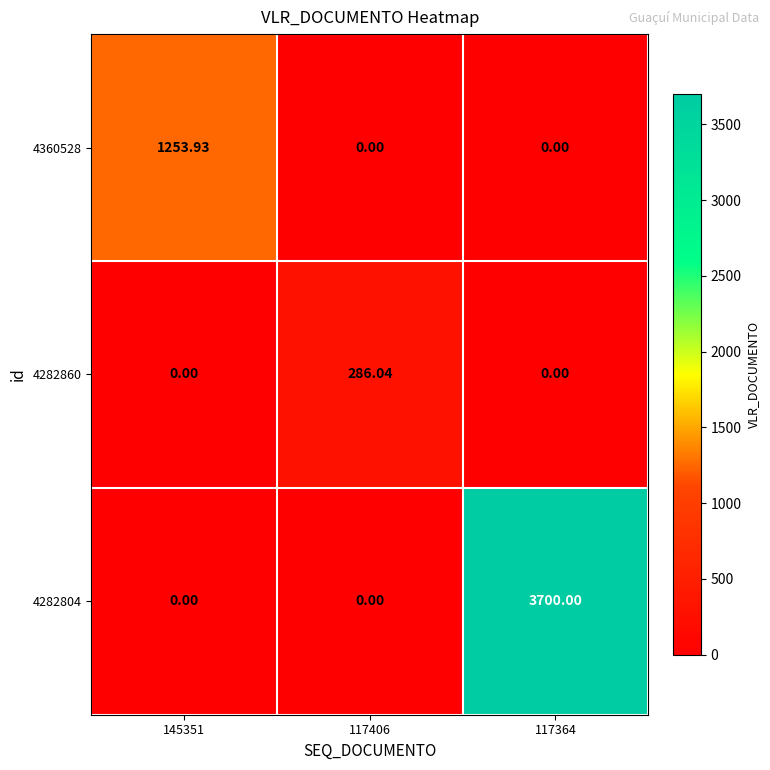

Which label corresponds to the largest value in the chart?

117364